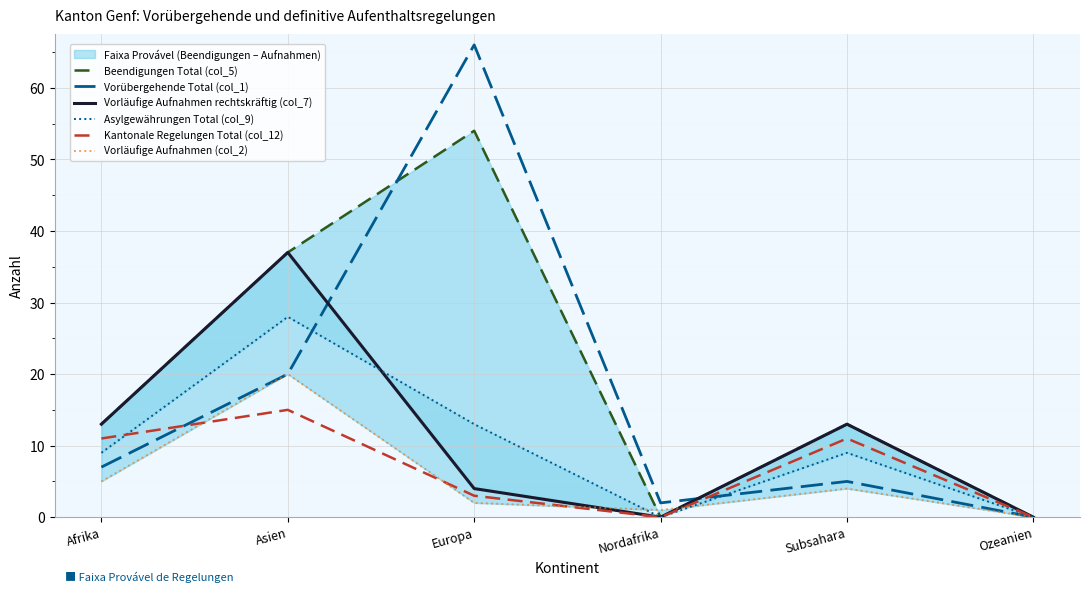

Which category has the highest value across all series?

Europa